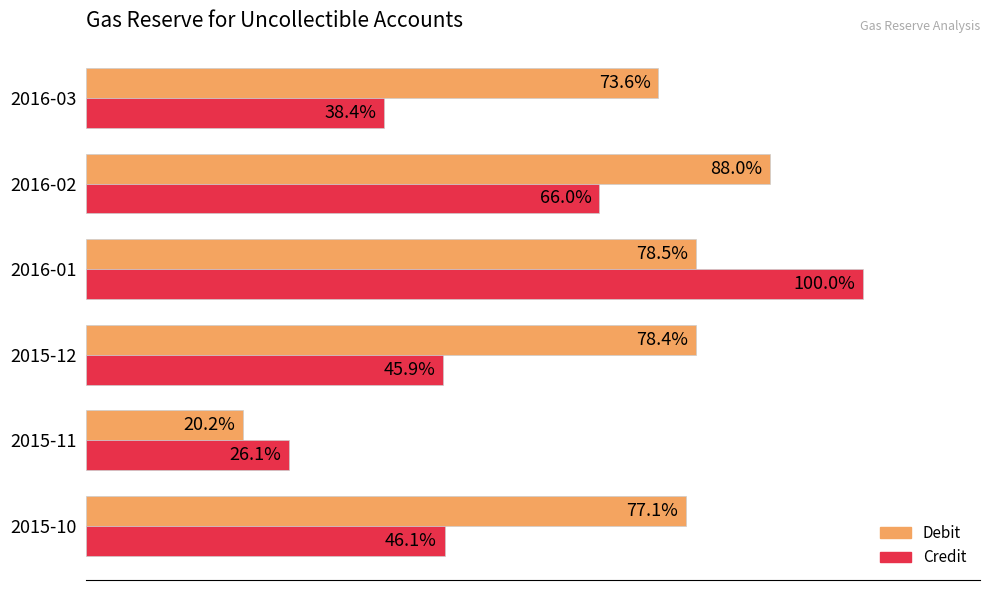

At which label is Debit closest to 54?

2016-03